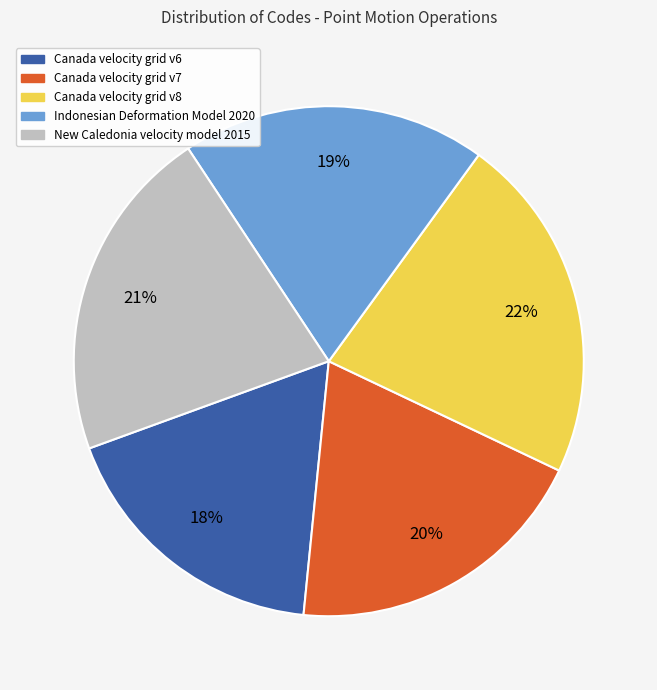

Count the number of slices in the pie.

5